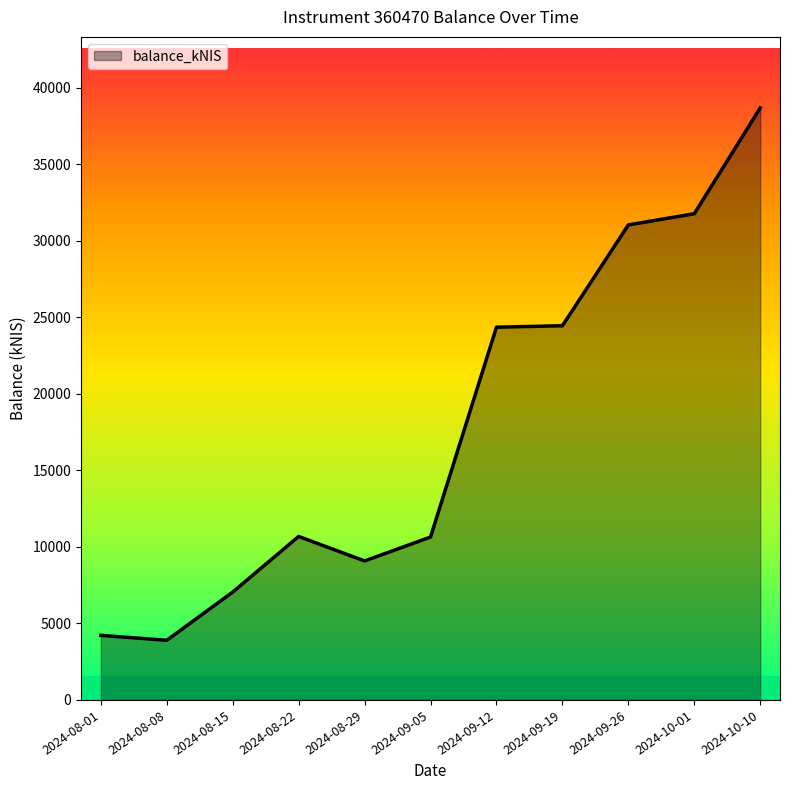

Is it true that the value at 2024-10-10 is 64008.0?

False